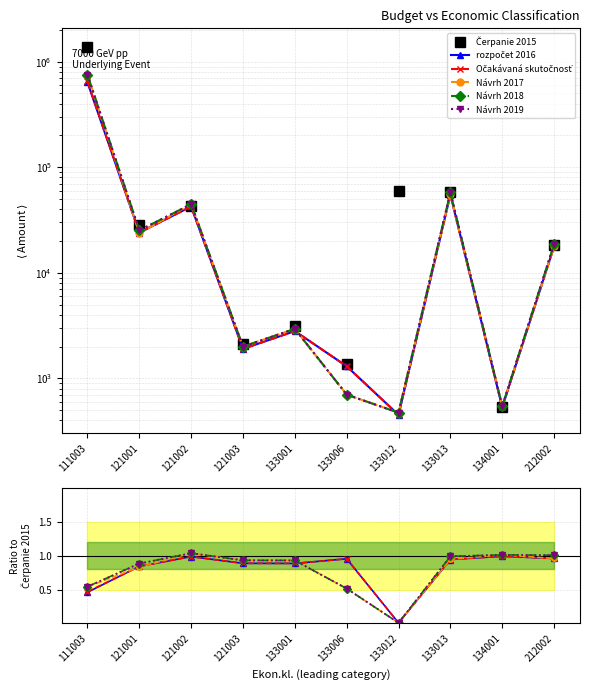

Is the value of Očakávaná skutočnosť at 121002 greater than the value of Čerpanie 2015 at 133013?

No